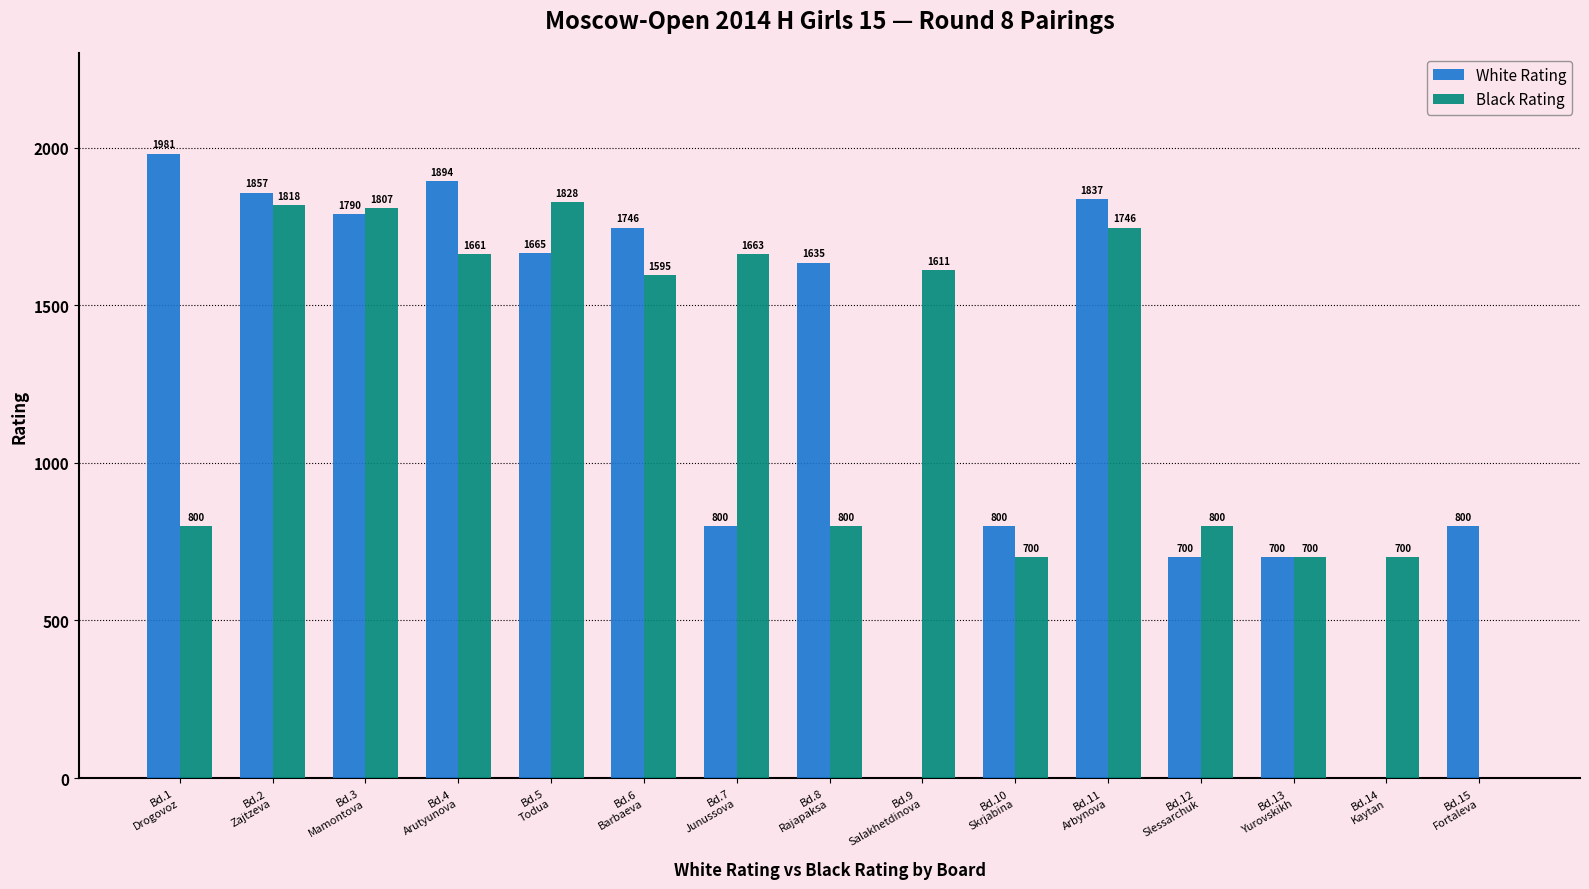

Reading left to right, list all the values displayed in this chart.

White Rating: 1981	1857	1790	1894	1665	1746	800	1635	0	800	1837	700	700	0	800
Black Rating: 800	1818	1807	1661	1828	1595	1663	800	1611	700	1746	800	700	700	0